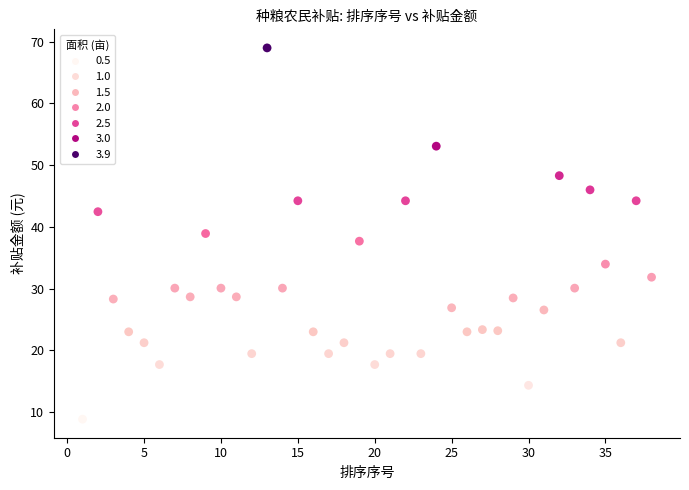

What is the range of Y values (max minus min)?

60.1